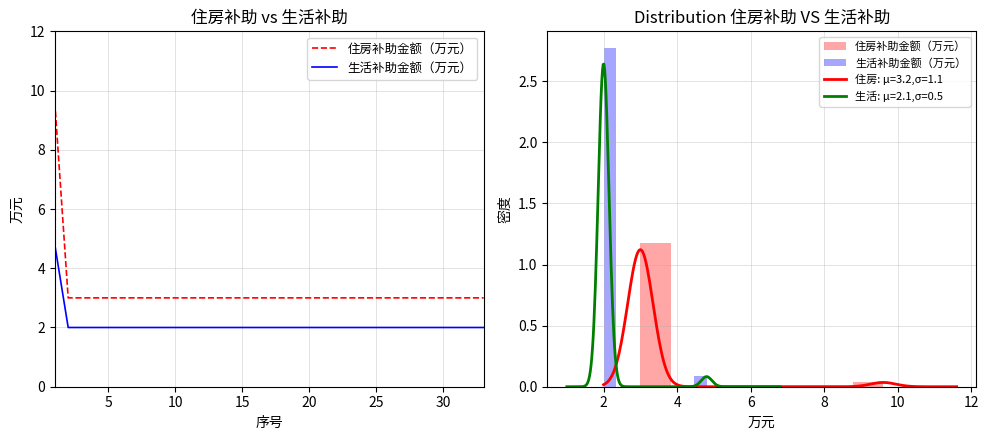

Where is 生活补助金额（万元） nearest to the value 3?

5